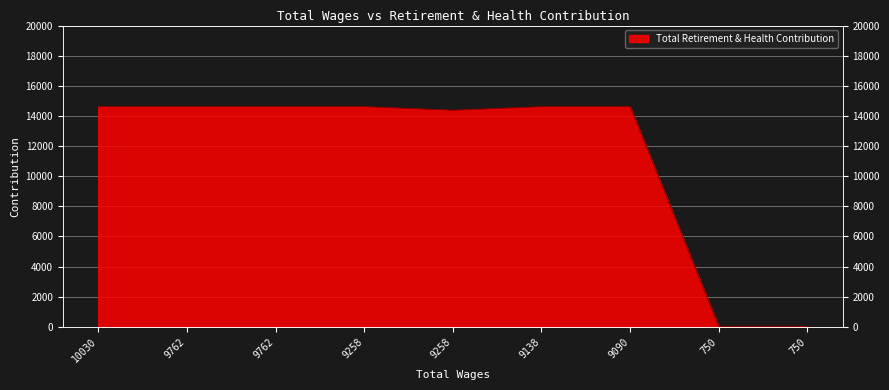

At which category does the chart reach its peak across all series?

10030.0